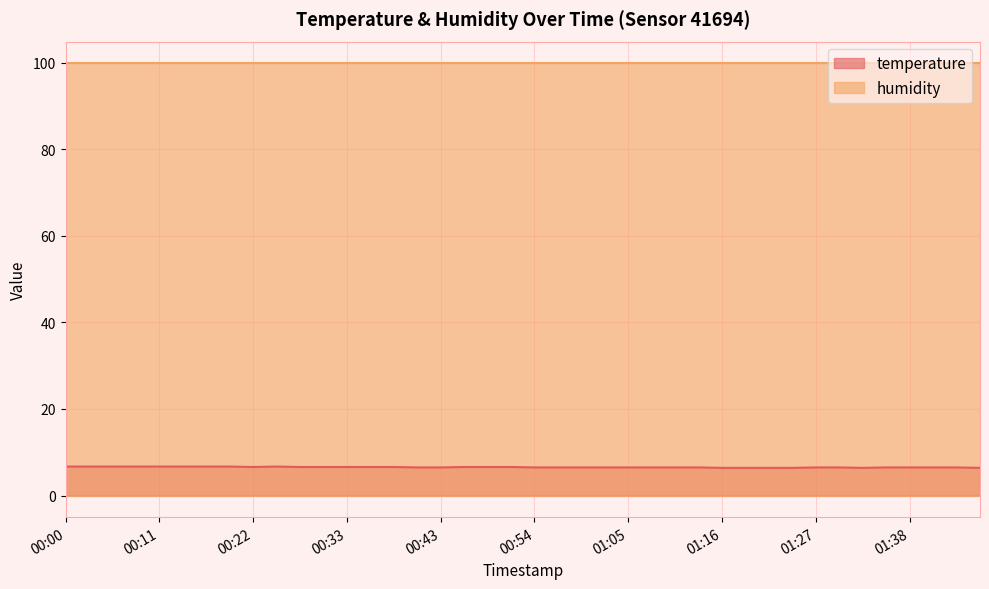

What is the value of the 9th point from the left?

6.6